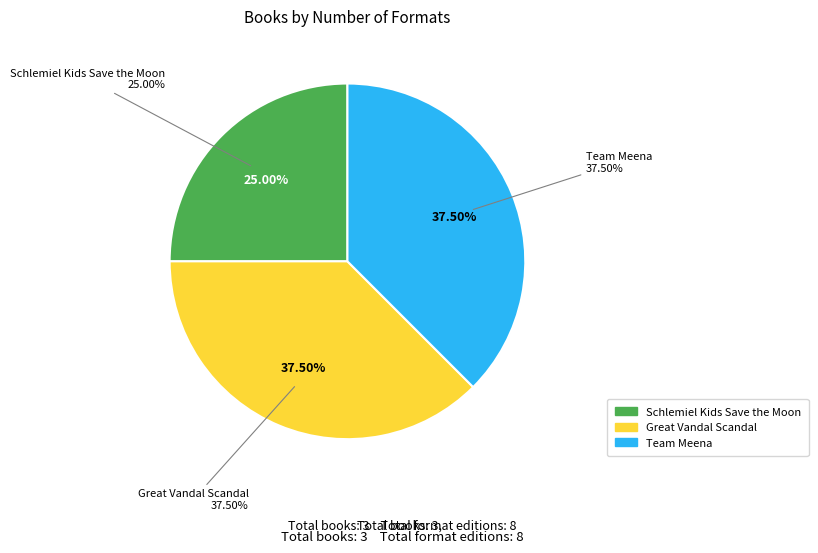

What percentage is the Team Meena slice, to the nearest percent?

38%